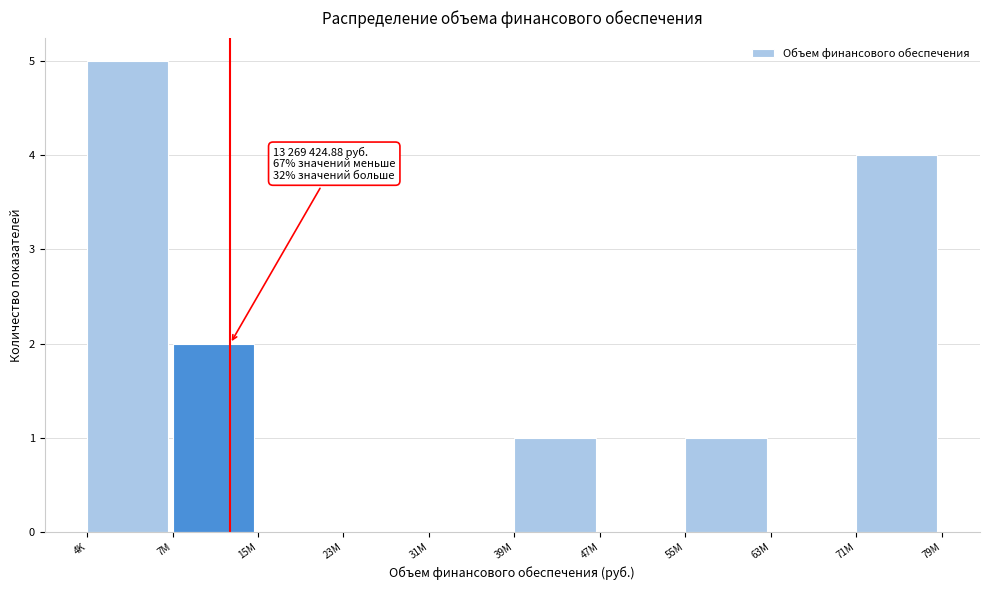

Reading right to left, extract all data points from this chart.

71M=4	63M=0	55M=1	47M=0	39M=1	31M=0	23M=0	15M=0	7M=2	4K=5